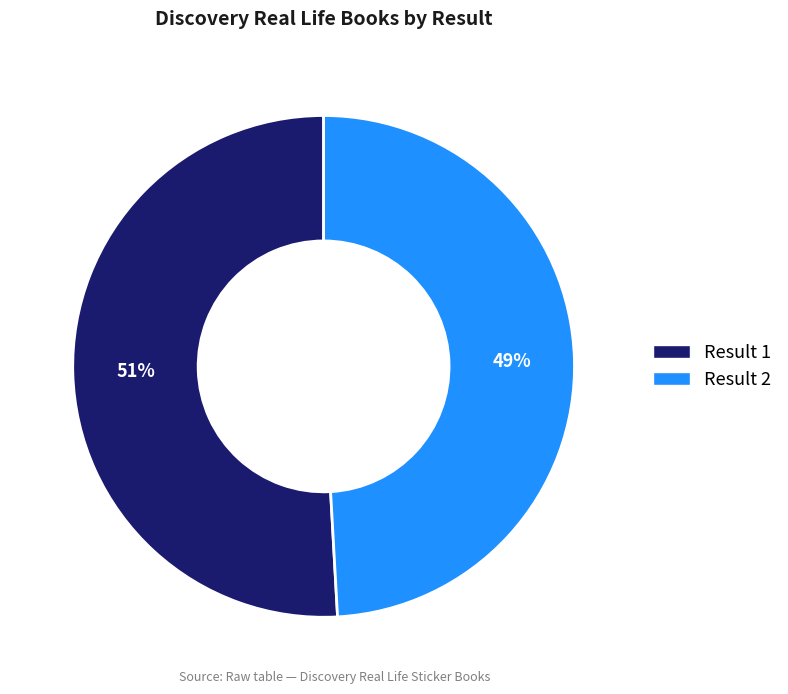

To the nearest percent, what is the average slice percentage?

50%